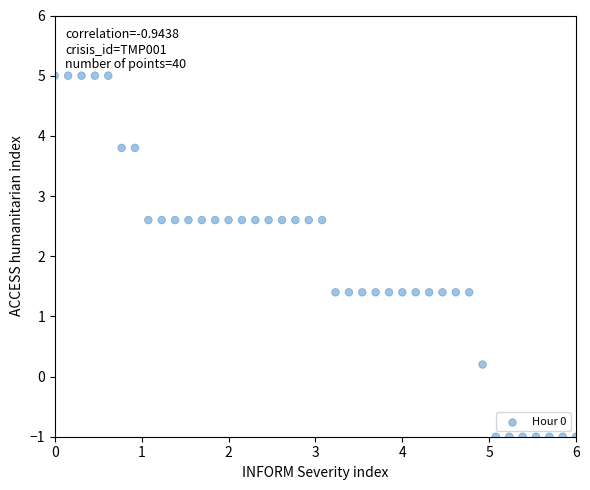

What is the range of Y values (max minus min)?

6.0